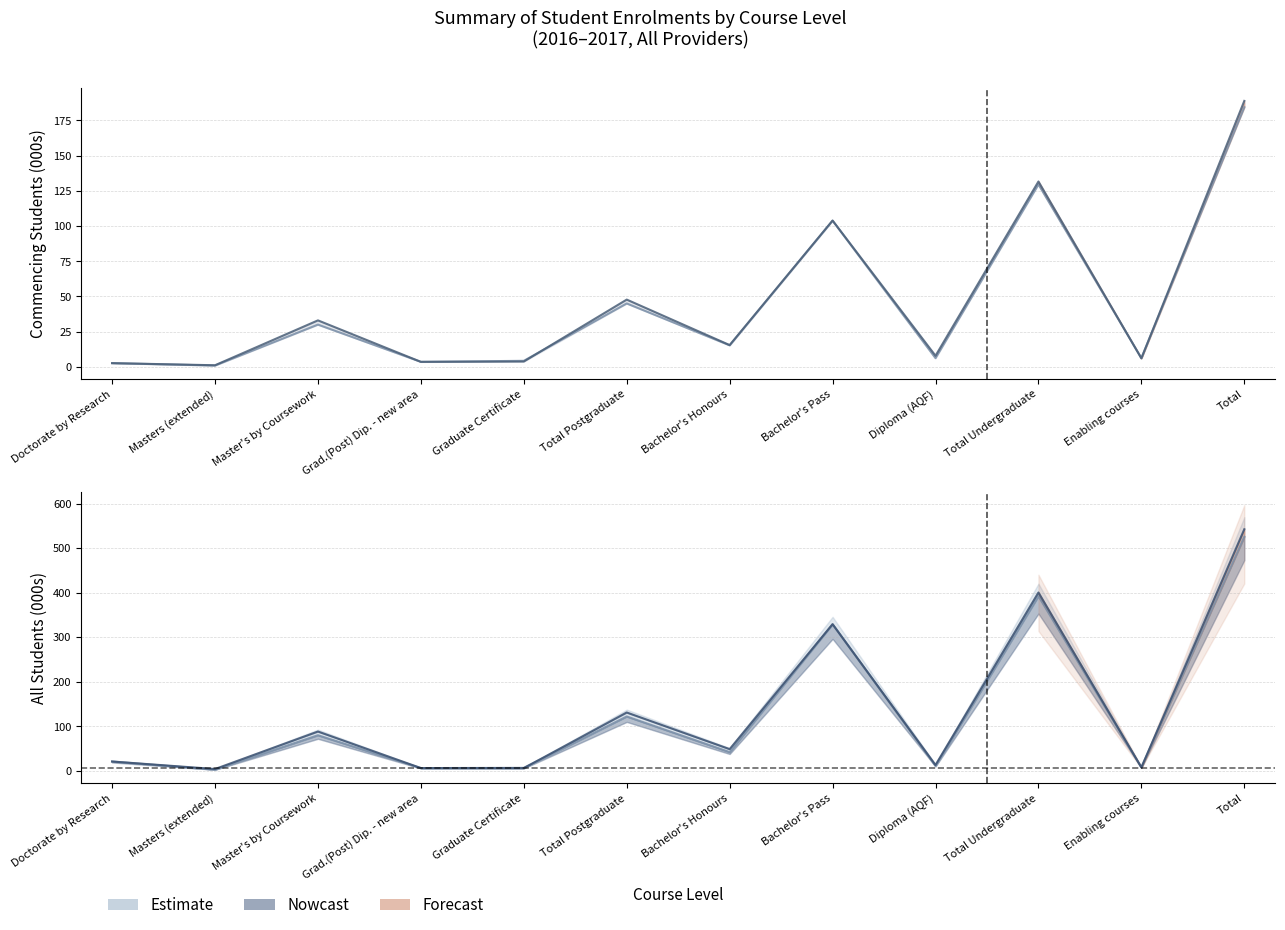

What value does the Commencing 2016 series have at Total Postgraduate?

45.0